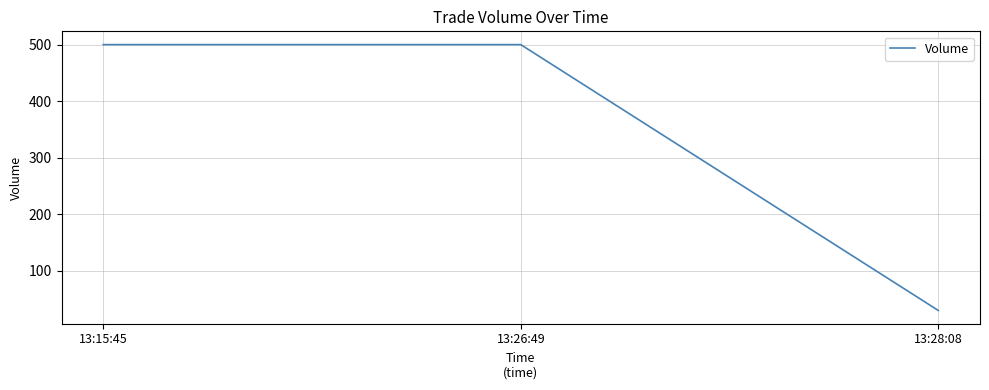

What is the sum of all values?

1030